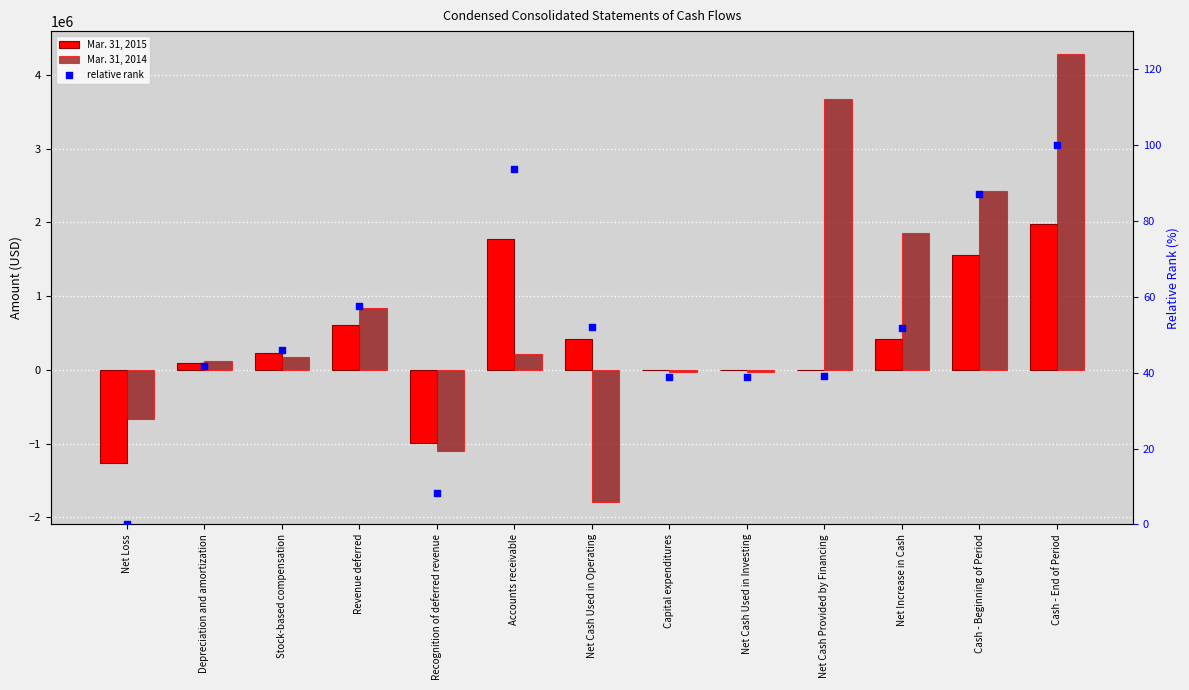

At which category is the sum across all series the highest?

Cash - End of Period